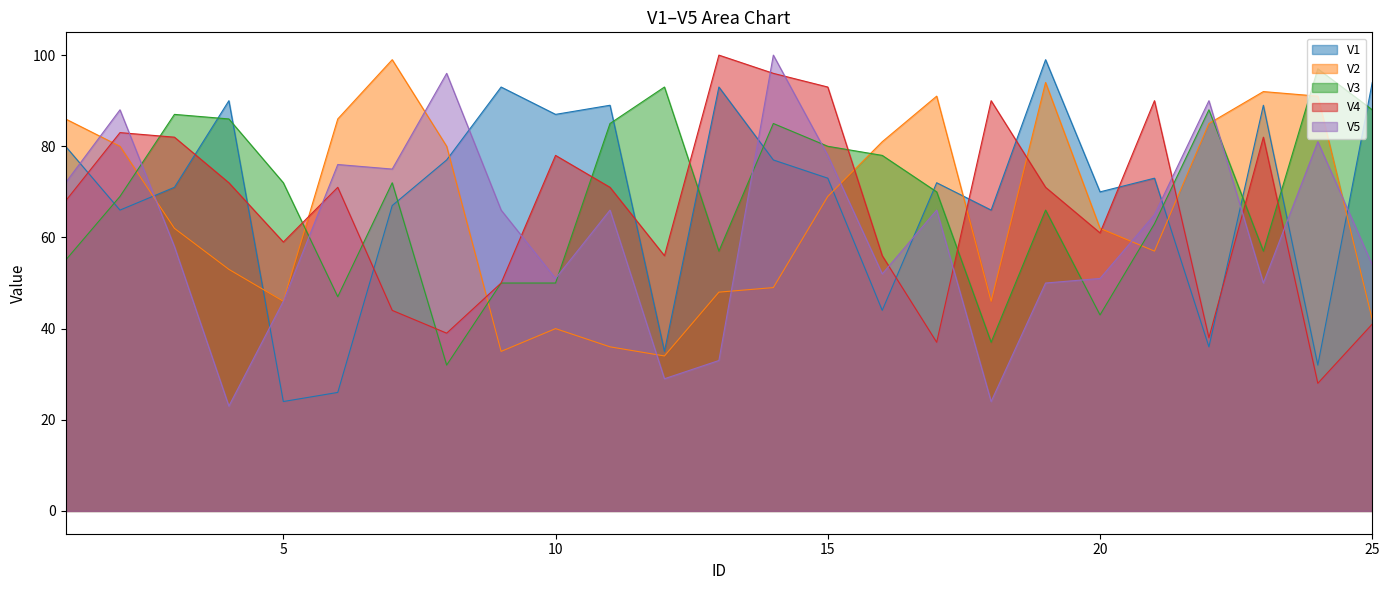

At which category is the sum across all series the highest?

14